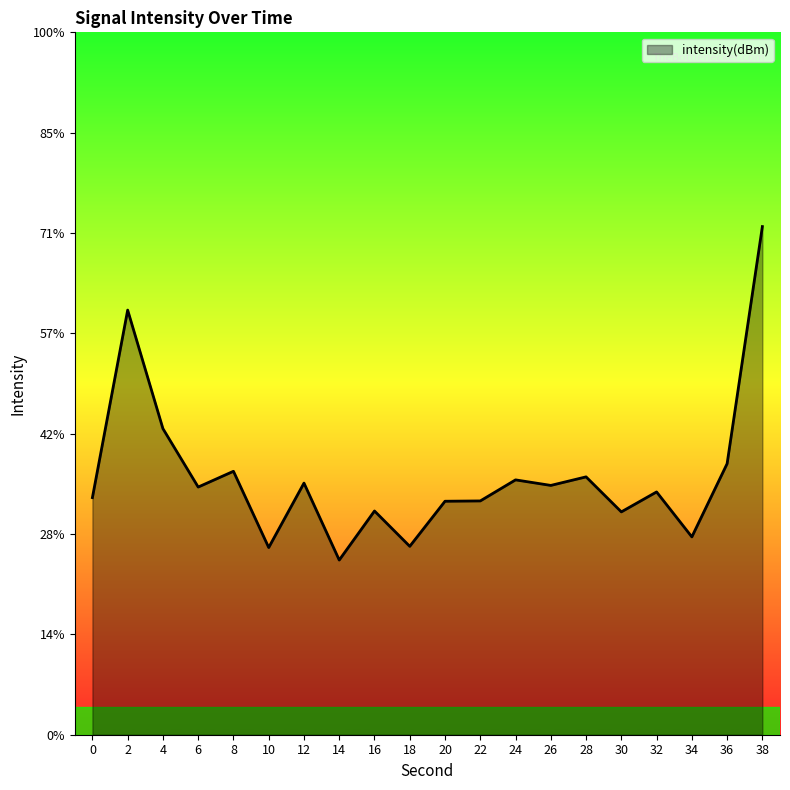

How many data points are less than -82?

15